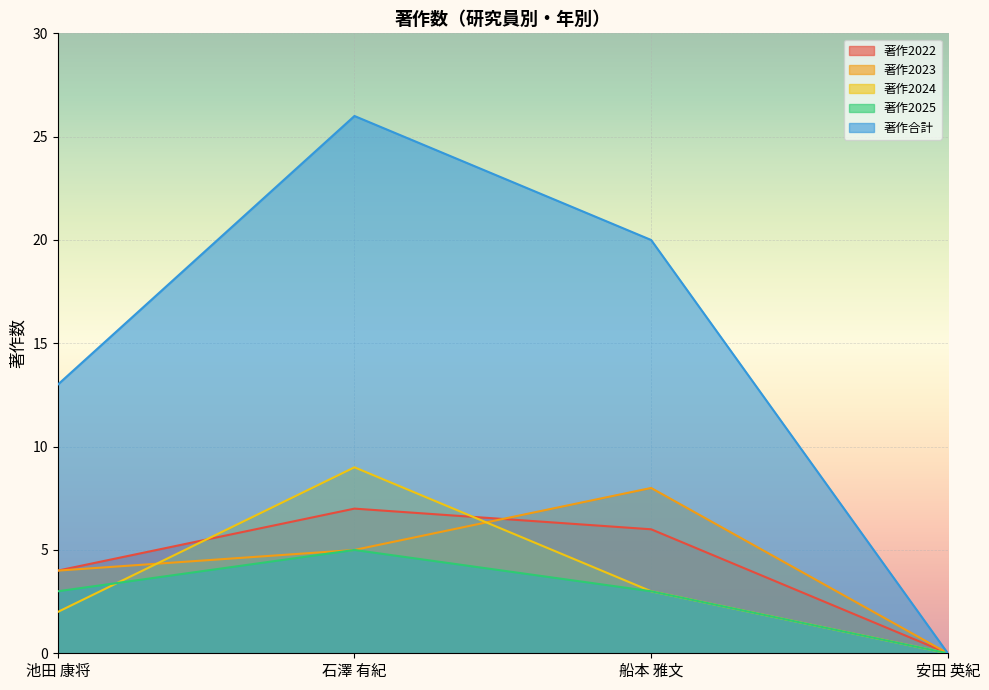

Does the chart display data point markers on the line(s)?

No